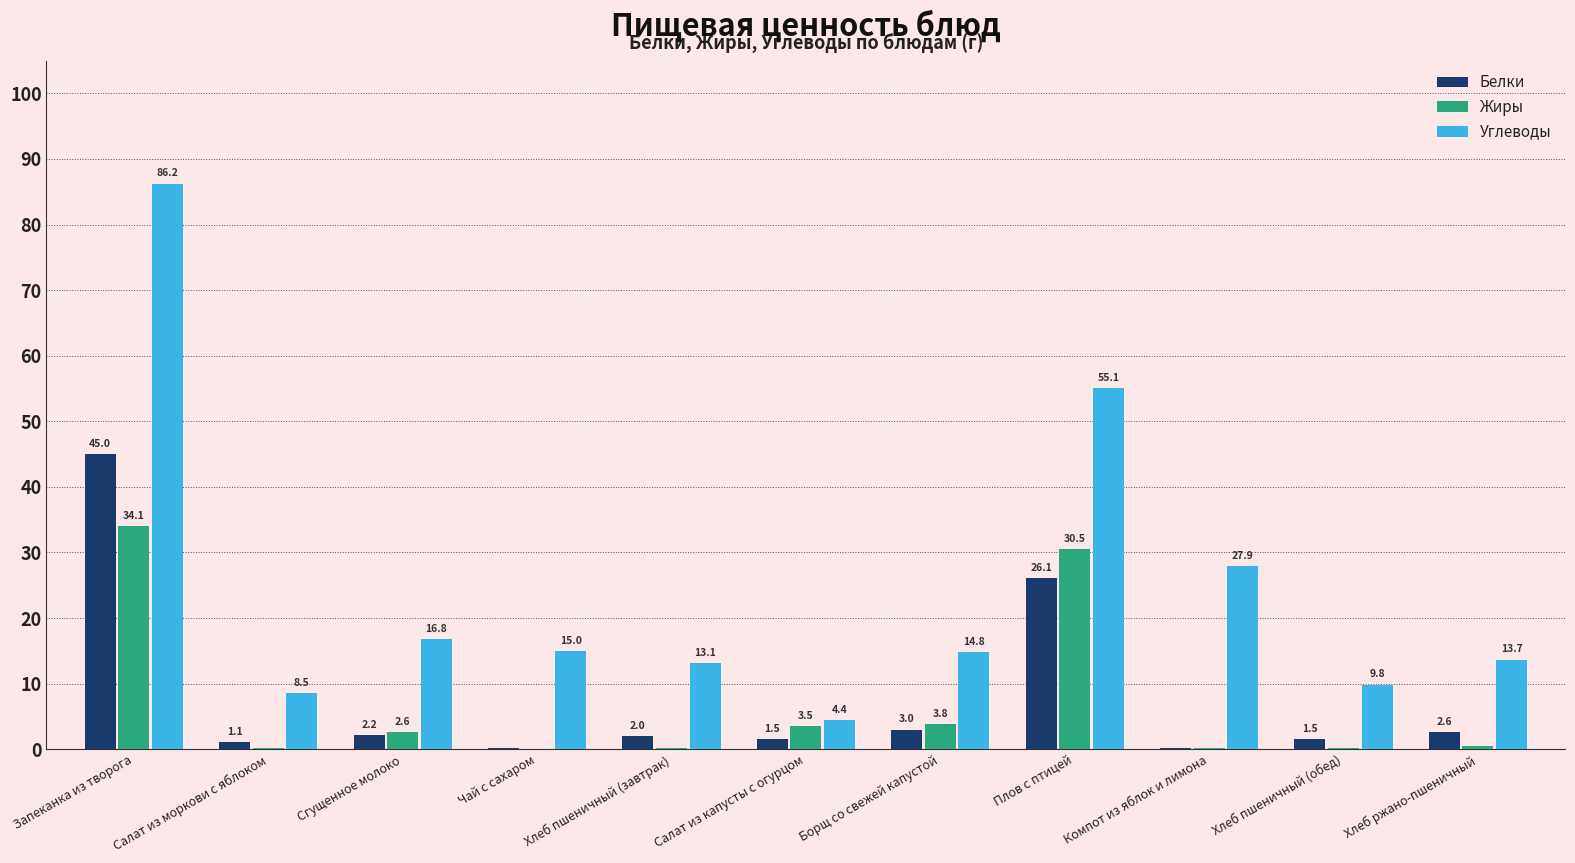

At which label does Углеводы first exceed 14?

Запеканка из творога